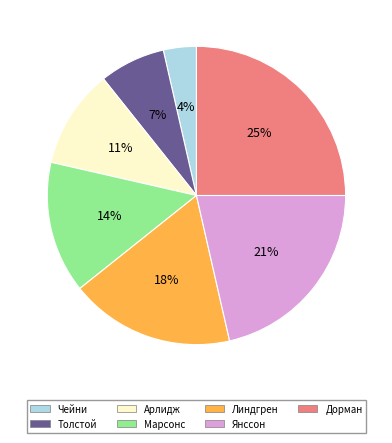

Which slice is the smallest?

Чейни